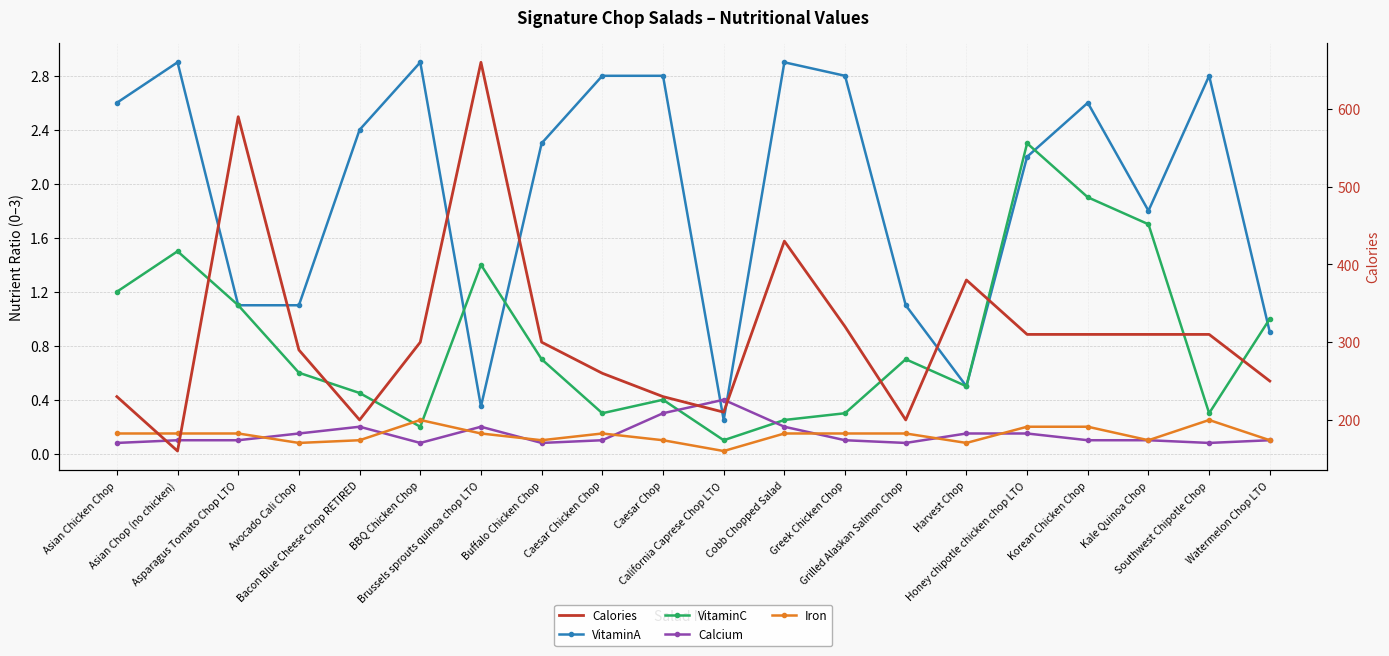

What is the difference between the second highest and second lowest values in the VitaminC series?

1.7